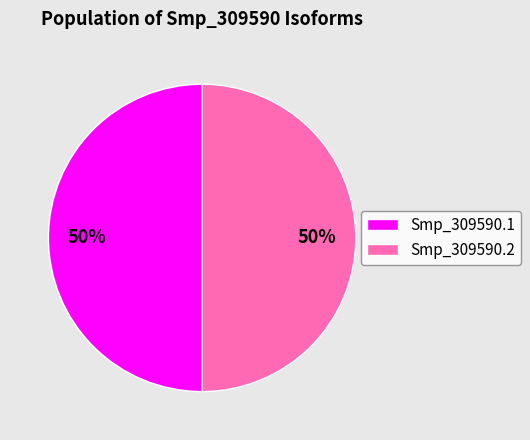

Approximately how many times larger is the value at Smp_309590.2 compared to Smp_309590.1?

1.0